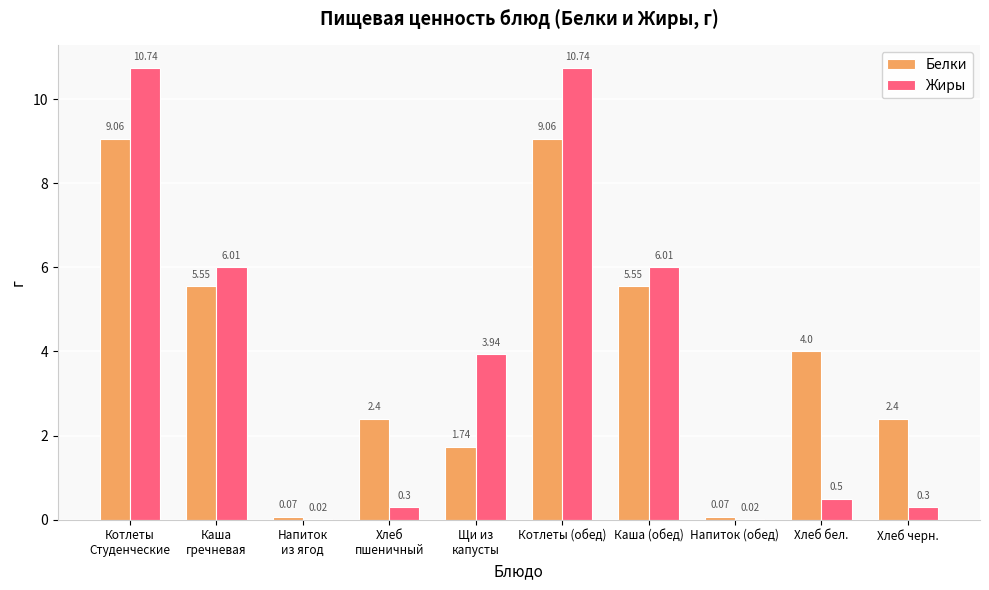

How many data points does each series have?

10